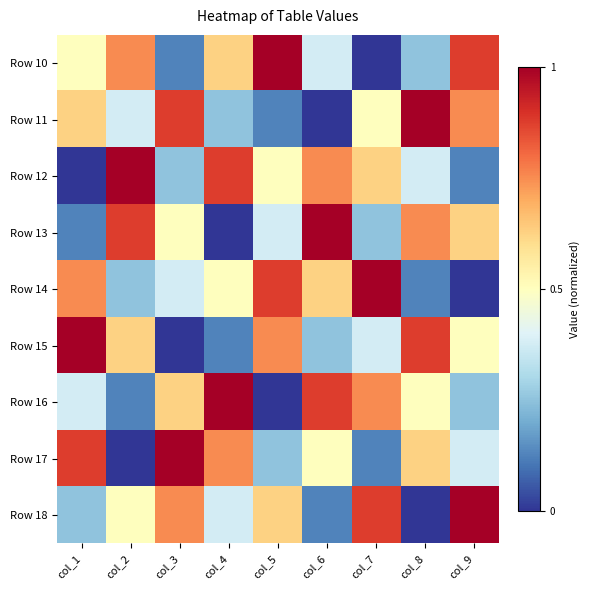

Rank the series by their maximum value, from highest to lowest.

Row 10, Row 11, Row 12, Row 13, Row 14, Row 15, Row 16, Row 17, Row 18